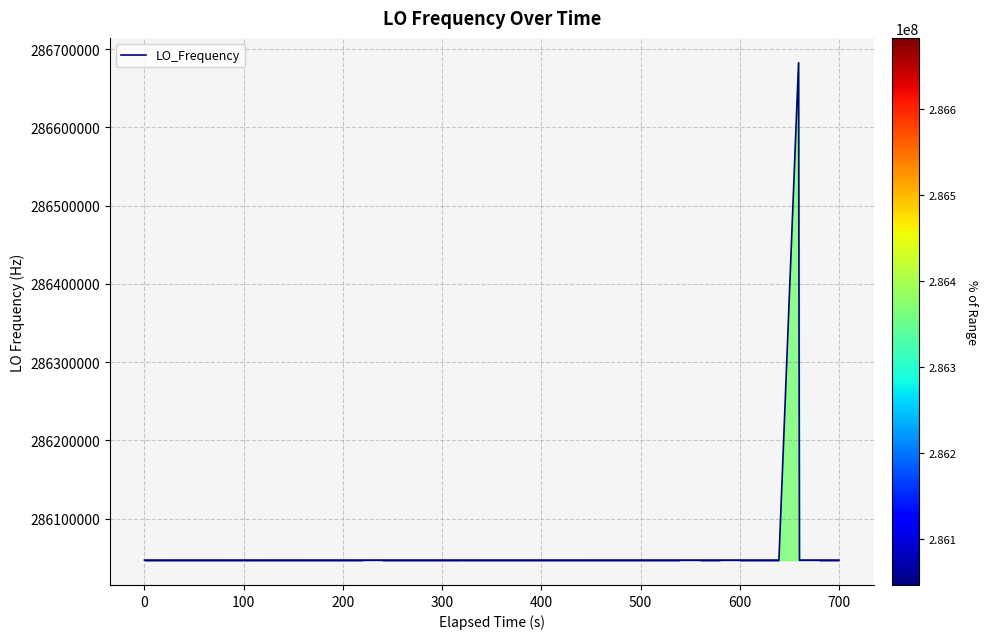

Does the chart display data point markers on the line(s)?

No